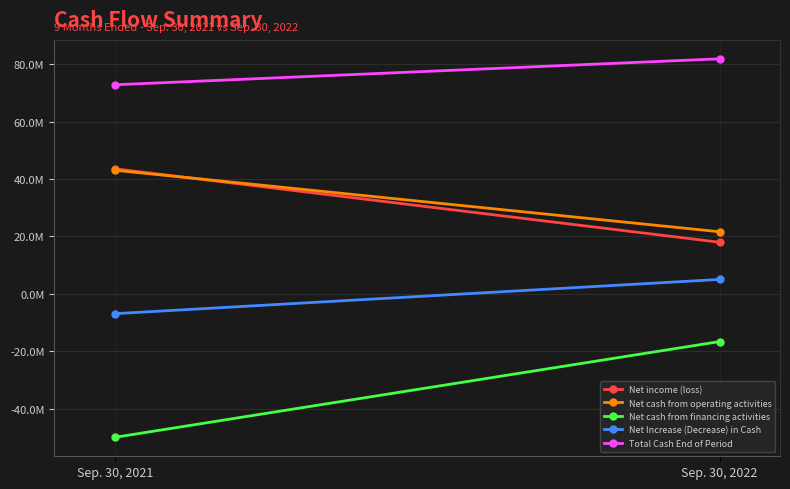

What is the maximum value for Net cash from operating activities?

43074353